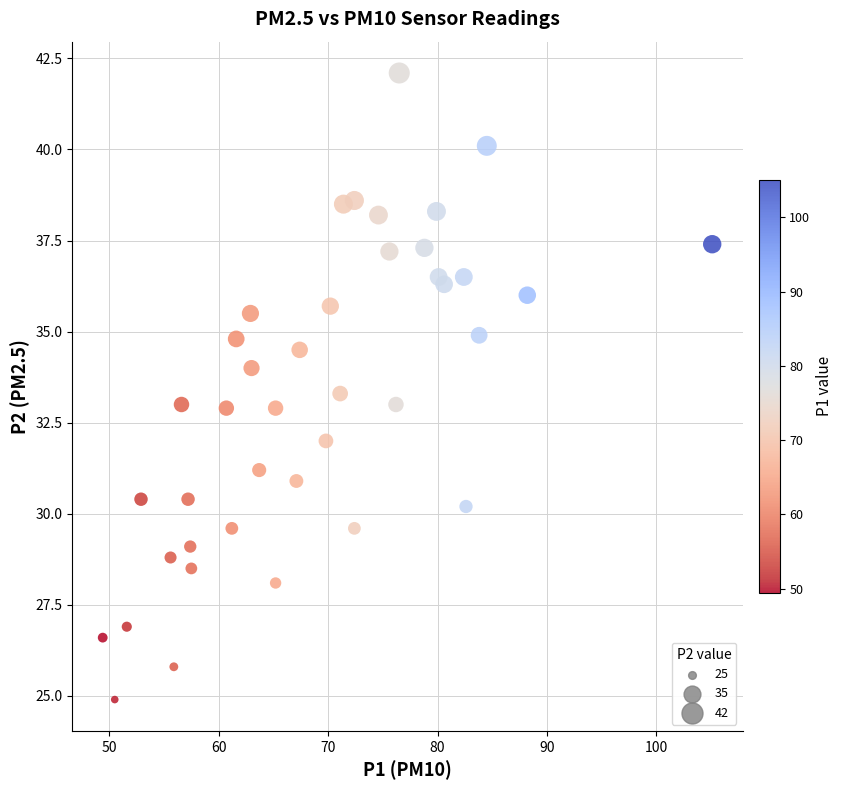

What is the range of X values (max minus min)?

55.7